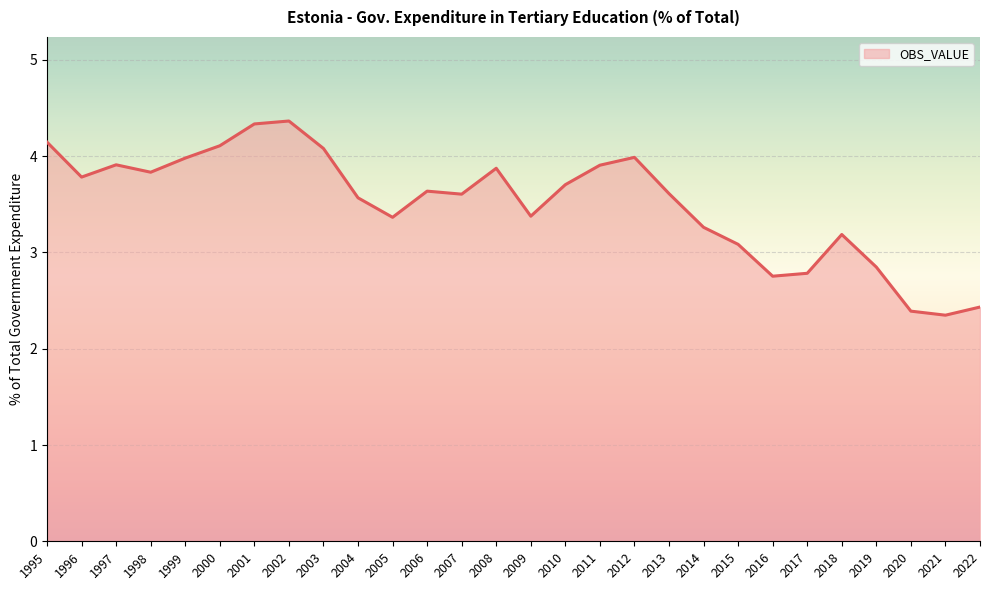

What is the greatest value displayed?

4.4